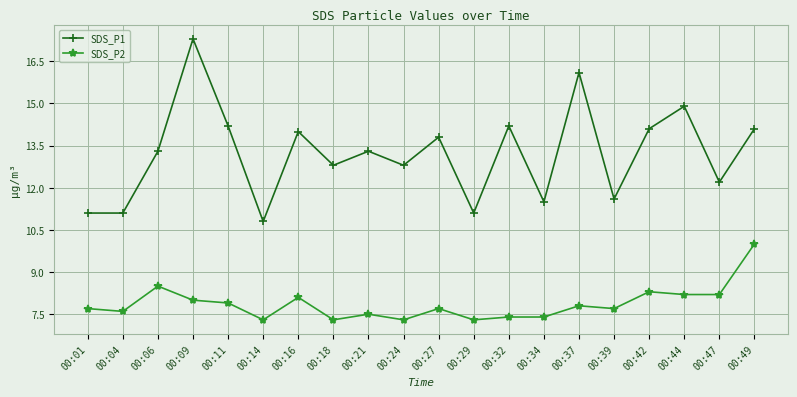

Which category has the lowest value in the SDS_P1 series?

00:14